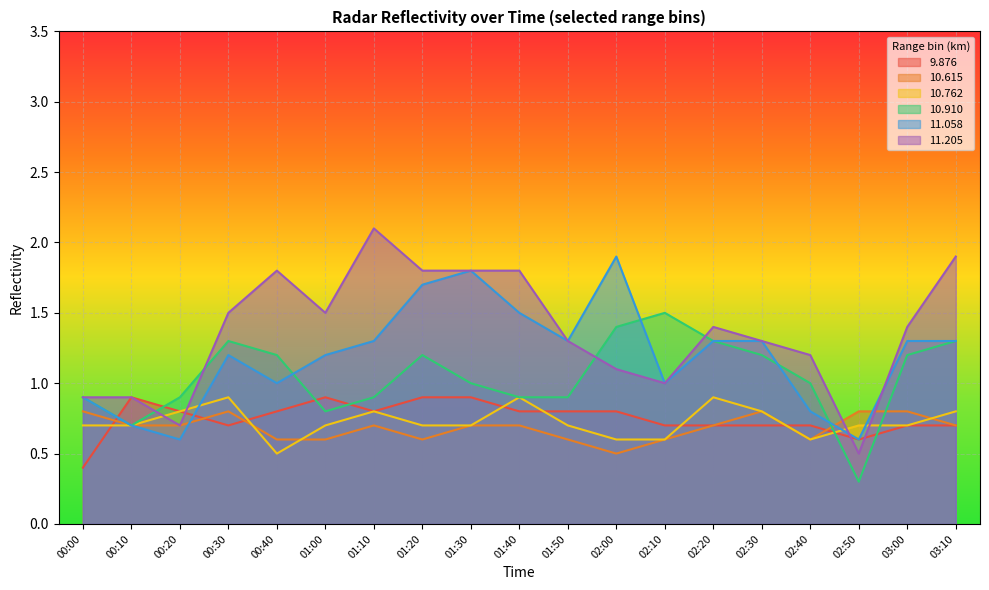

What are all the series names shown in the legend?

9.876, 10.615, 10.762, 10.910, 11.058, 11.205